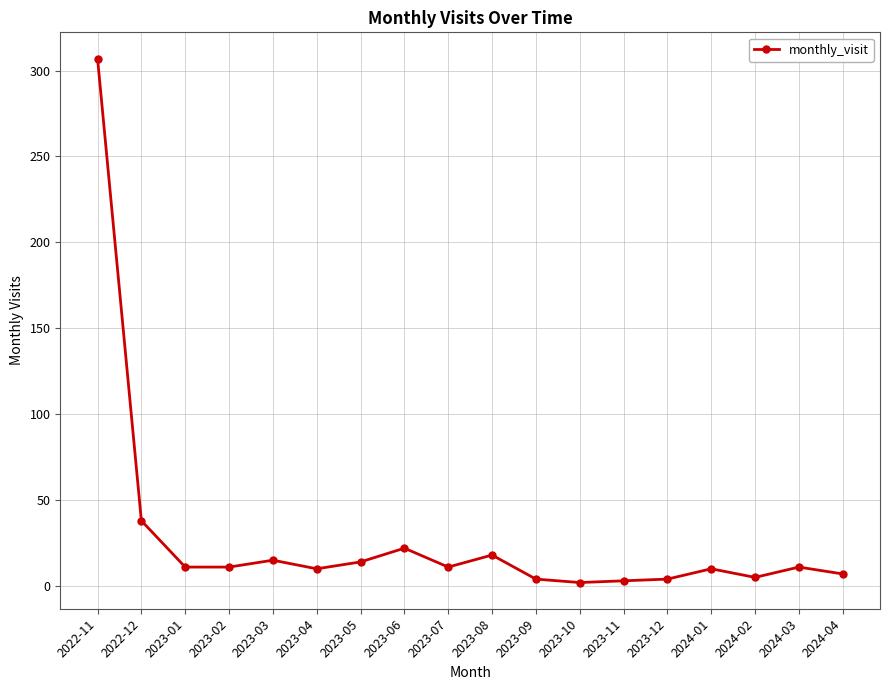

What is the greatest value displayed?

307